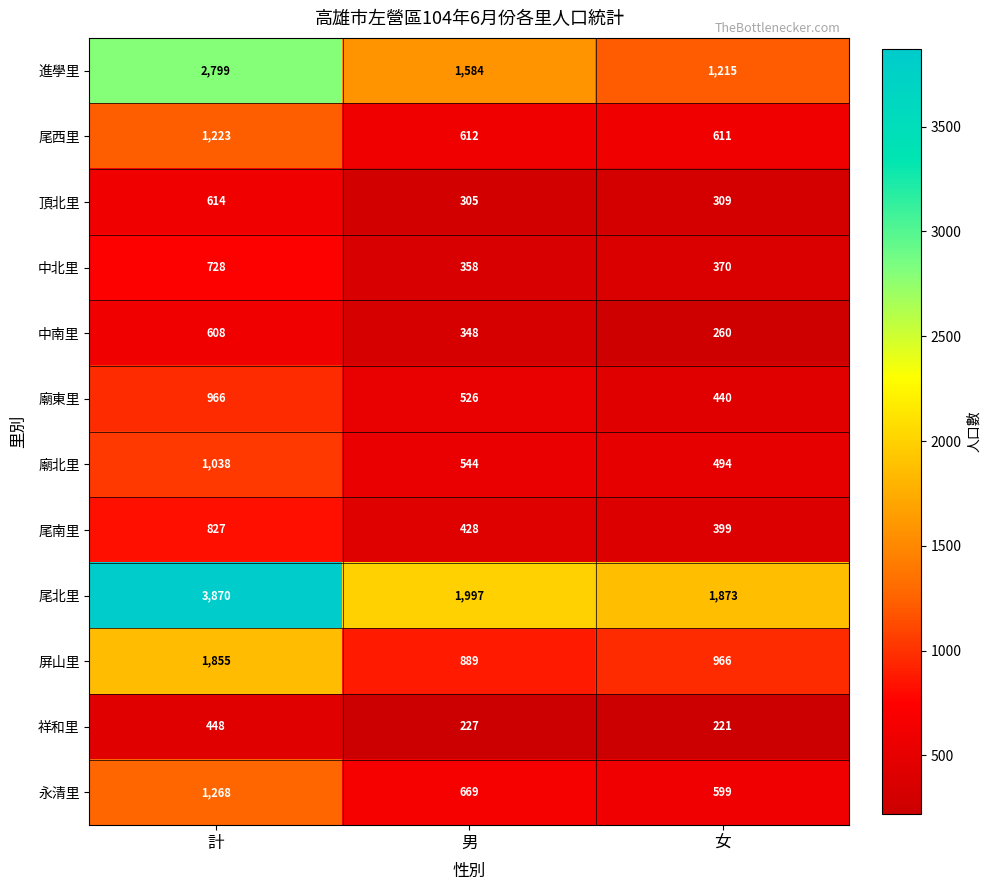

At which label does 尾南里 reach its peak?

計